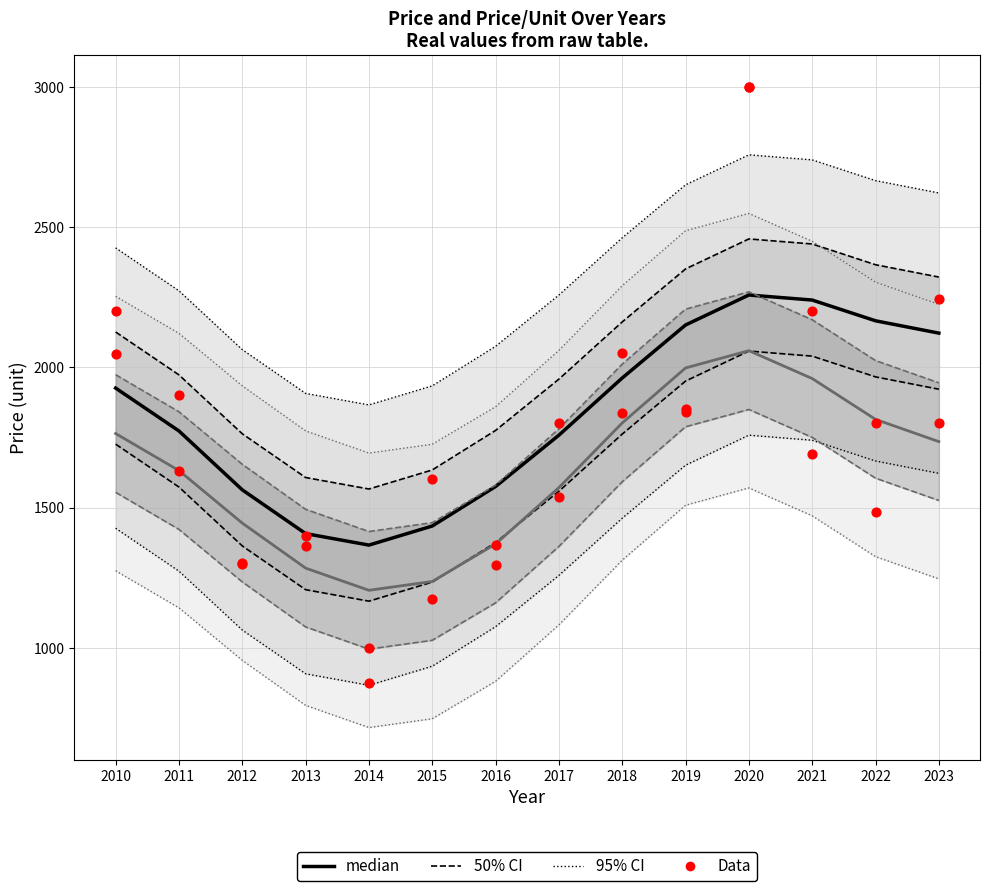

At which category is the sum across all series the highest?

2020